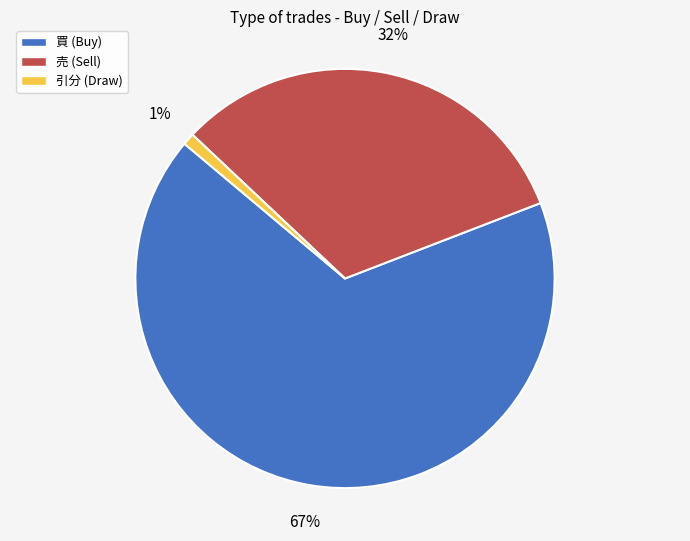

Rank the categories by value from highest to lowest.

買, 売, 引分